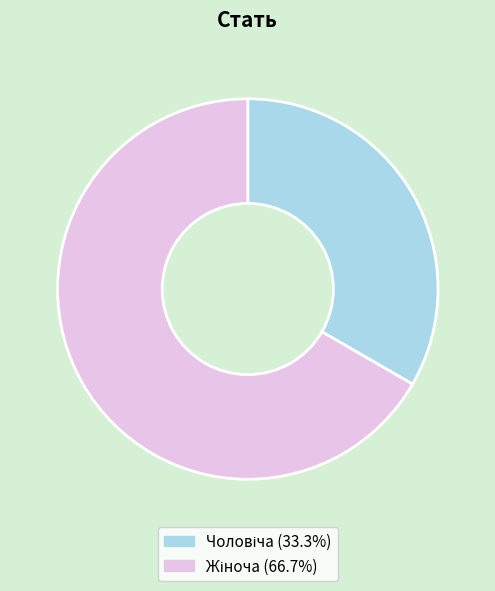

Is there any slice that represents more than half of the pie?

Yes